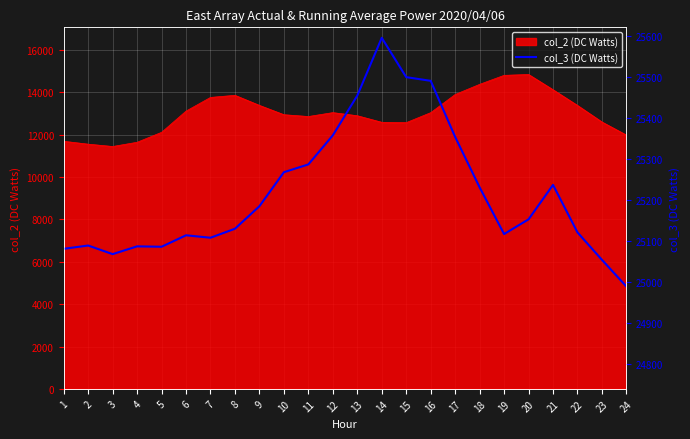

Reading left to right, list all the values displayed in this chart.

1=25081	2=25089	3=25068	4=25087	5=25086	6=25114	7=25108	8=25130	9=25185	10=25268	11=25287	12=25358	13=25455	14=25596	15=25500	16=25491	17=25354	18=25231	19=25117	20=25153	21=25237	22=25121	23=25054	24=24989